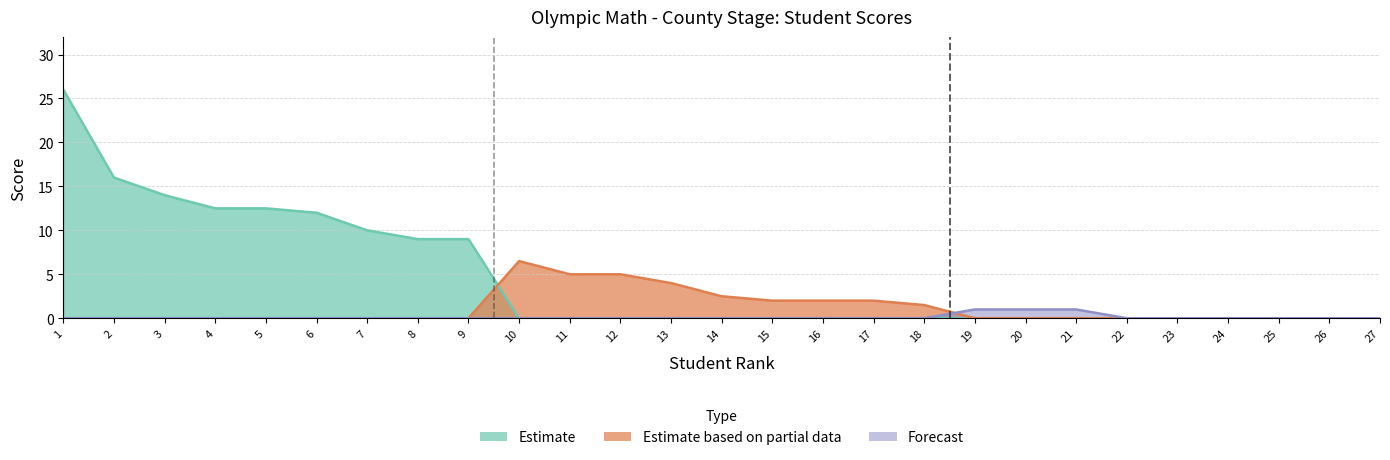

List the series in order of their peak value, lowest first.

Forecast, Estimate based on partial data, Estimate